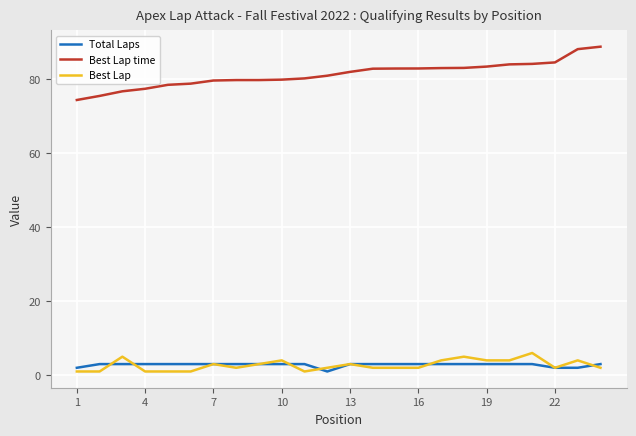

What is the lowest value of the Best Lap time series?

74.4